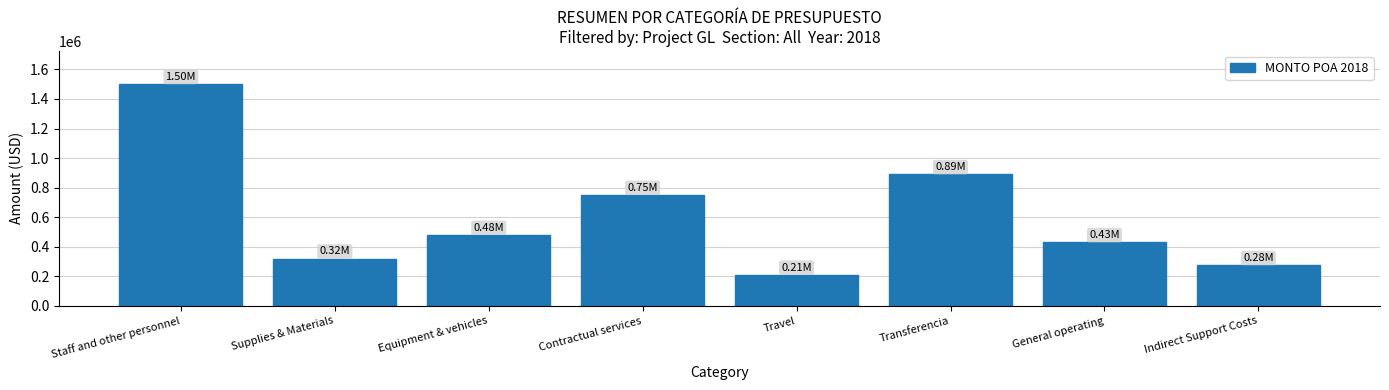

Rank the categories by value from highest to lowest.

Staff and other personnel, Transferencia, Contractual services, Equipment & vehicles, General operating, Supplies & Materials, Indirect Support Costs, Travel